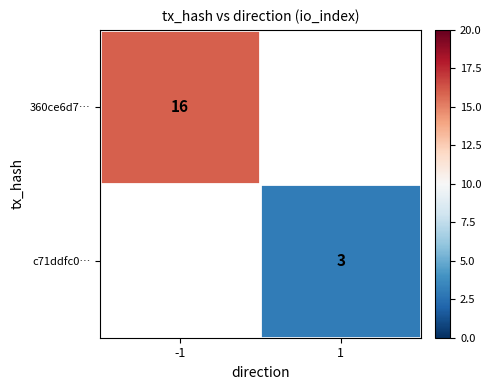

Is it true that c71ddfc0… equals 3 at 1?

True